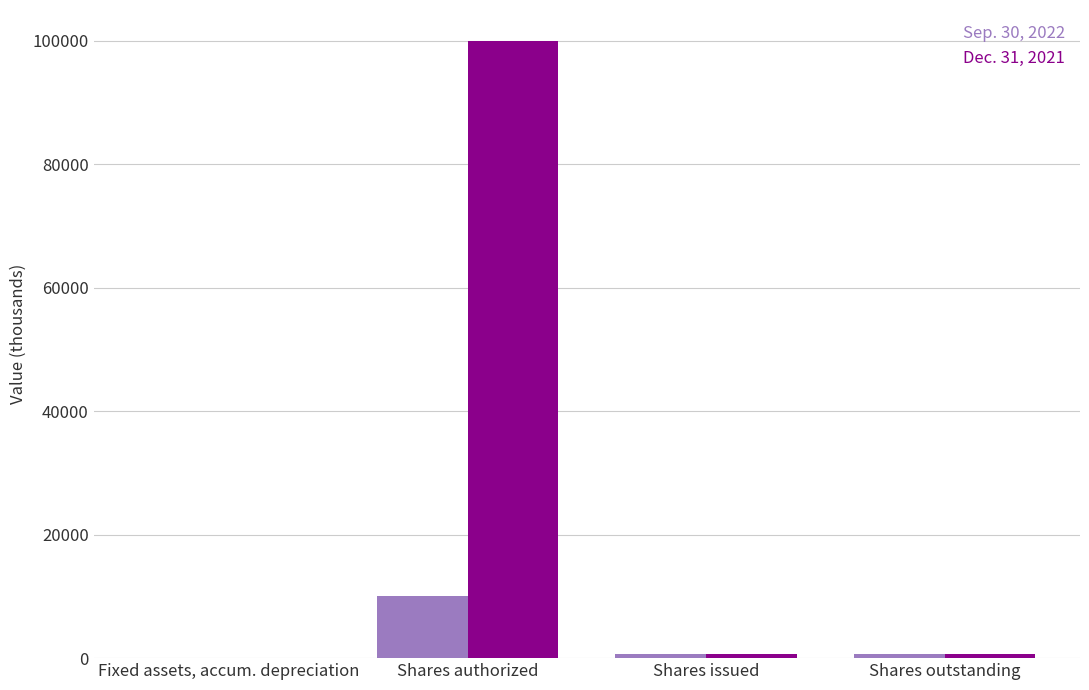

True or false: Sep. 30, 2022 has a value of 10000.0 at Shares authorized.

True